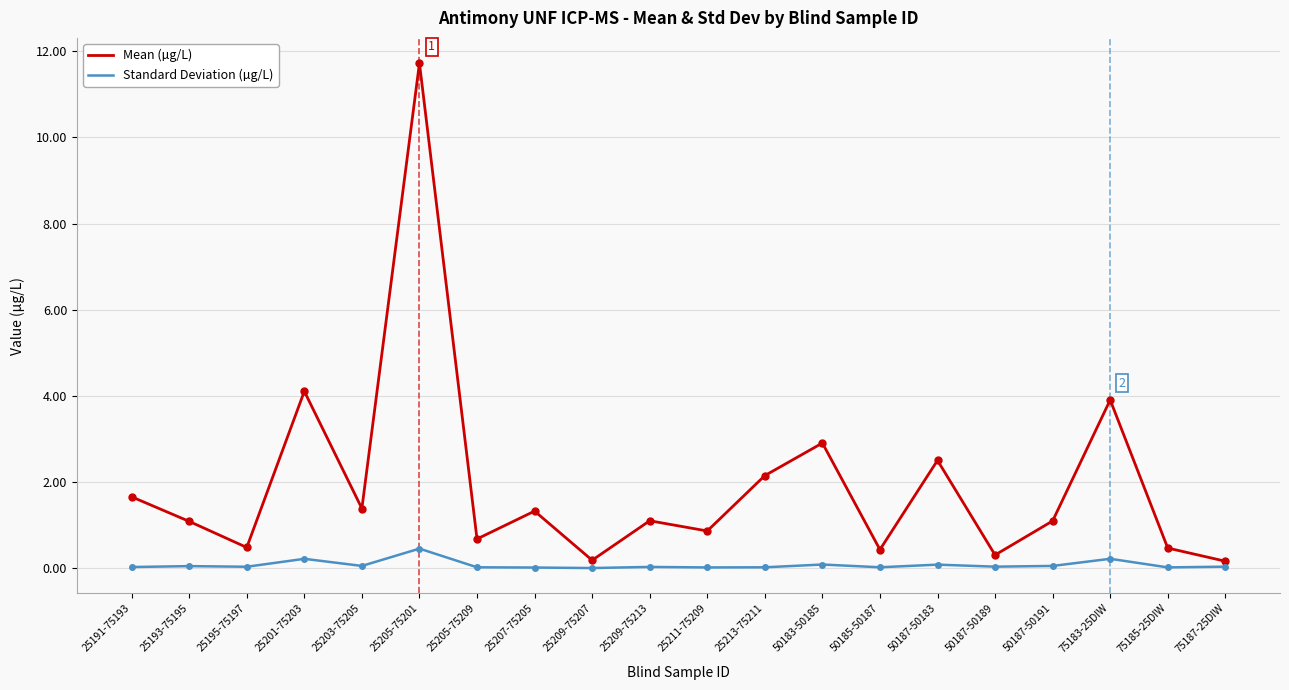

Count the number of data series in this chart.

2